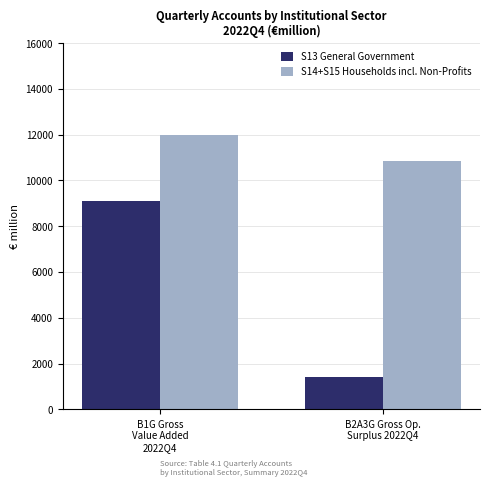

What is the value of the S13 General Government bar at the 2nd from the left?

1419.0